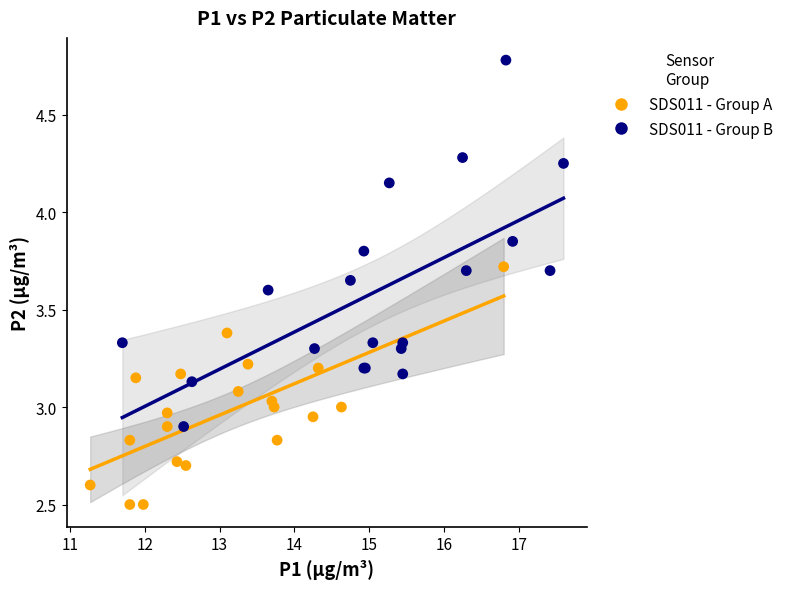

Which series contains the highest Y value?

SDS011 - Group B